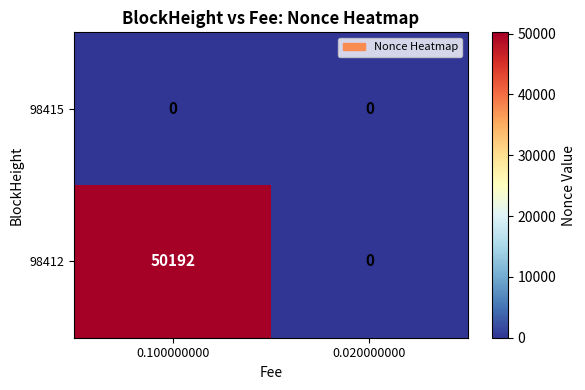

At which category is the sum across all series the highest?

0.100000000